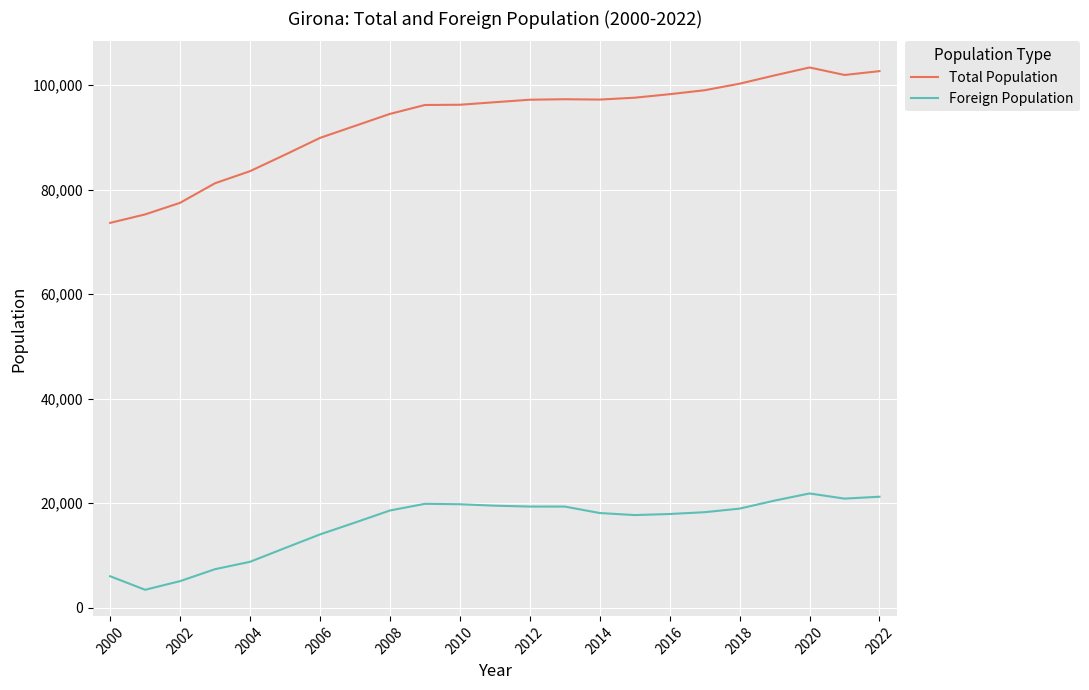

At 2004, list the series in order from smallest to largest.

Foreign Population, Total Population